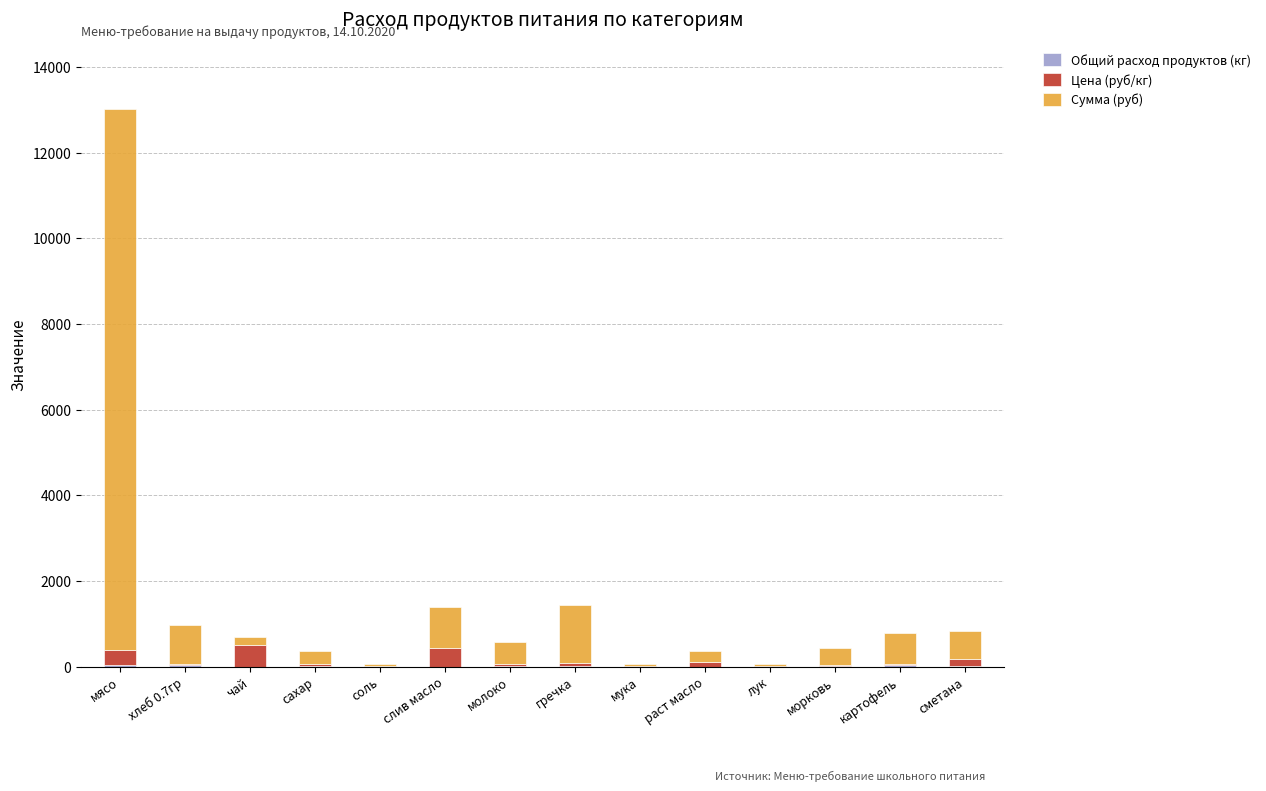

Does the chart contain stacked bars?

Yes